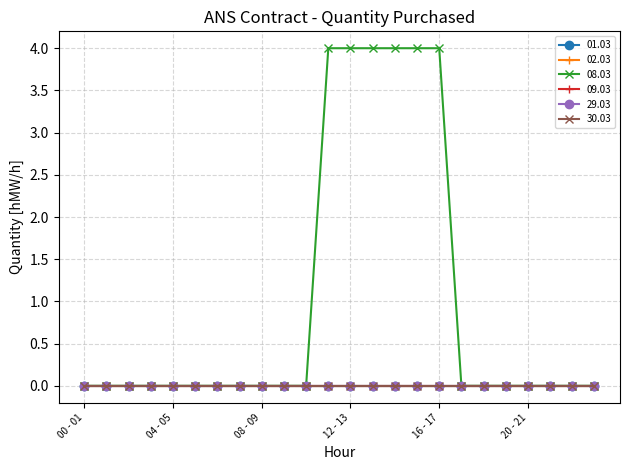

True or false: 29.03 has more than 0 points higher than both neighbors.

False